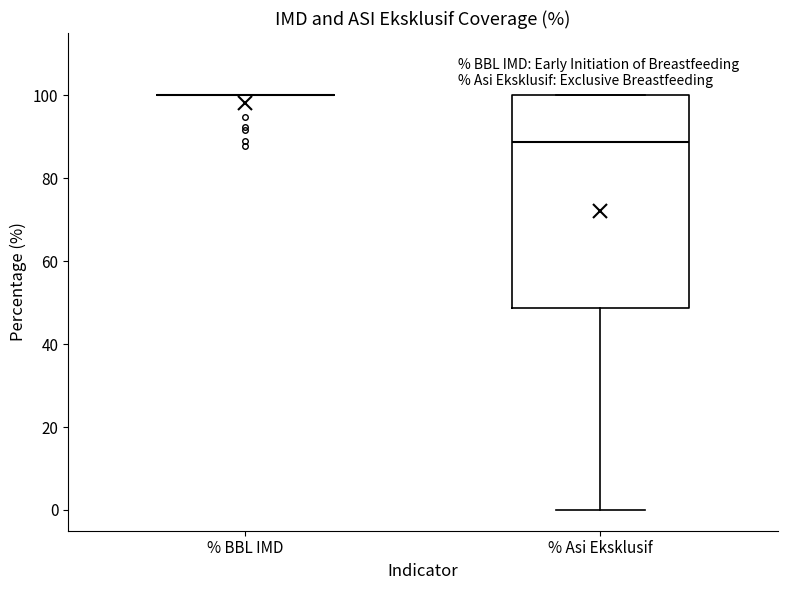

Reading left to right, read every box against the y-axis: the position of its median line, the range the box covers, and the ends of its whiskers. The values are not printed on the chart, so give them approximately, as read against the axis.

% BBL IMD: box collapsed to a line at 100, whiskers 100 to 100
% Asi Eksklusif: median 88, box 48 to 100, whiskers 0 to 100